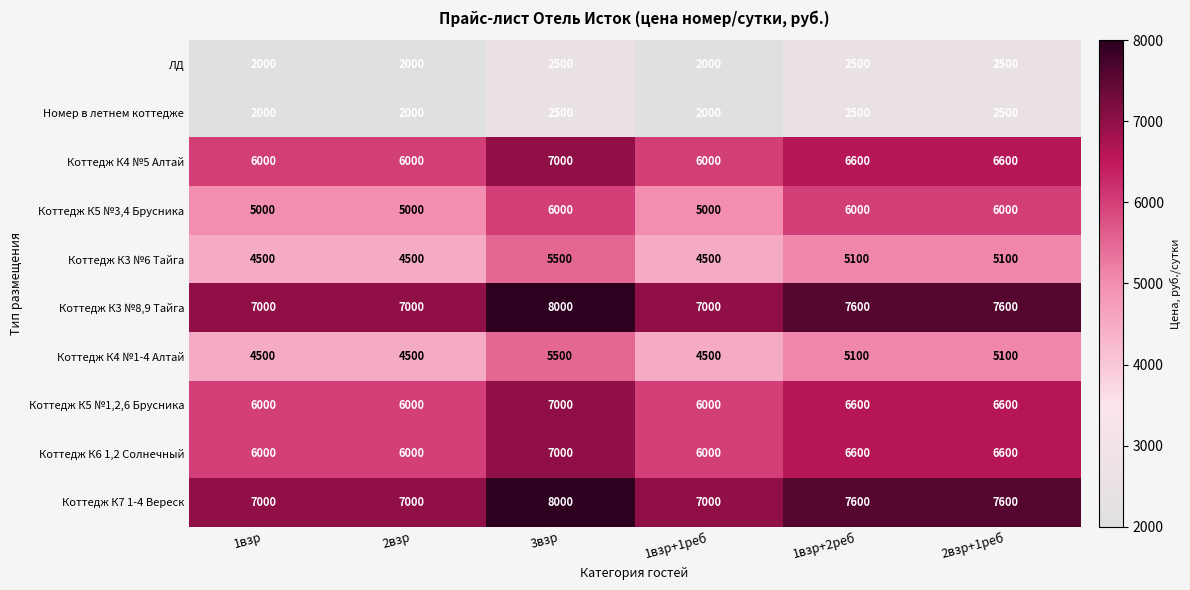

The Коттедж К5 №1,2,6 Брусника series shows 10961 at 1взр+2реб. True or false?

False